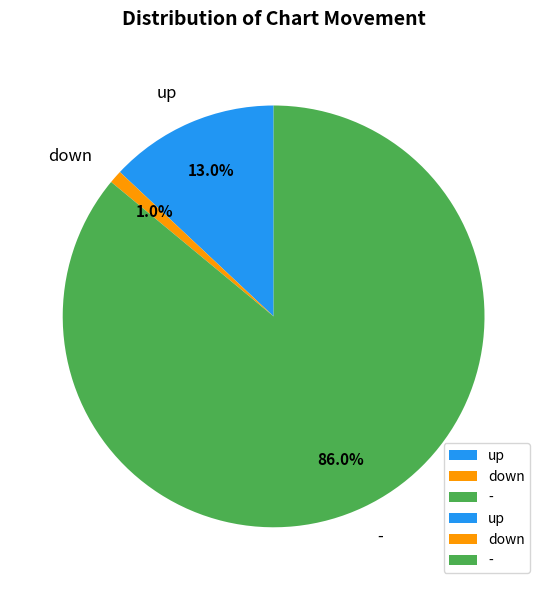

Which category has the smallest portion of the pie?

down